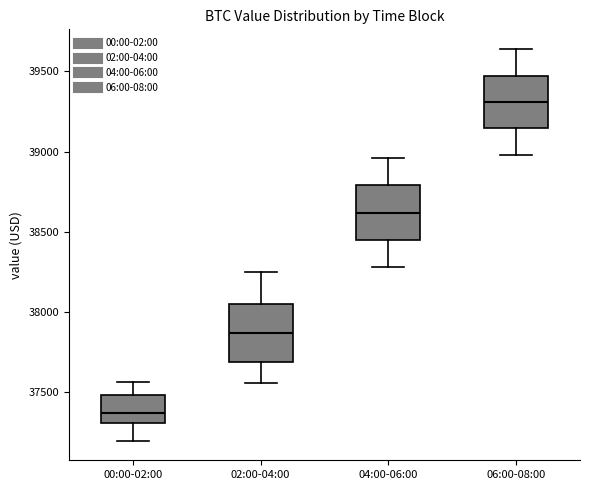

Which box's median line is the lowest?

00:00-02:00